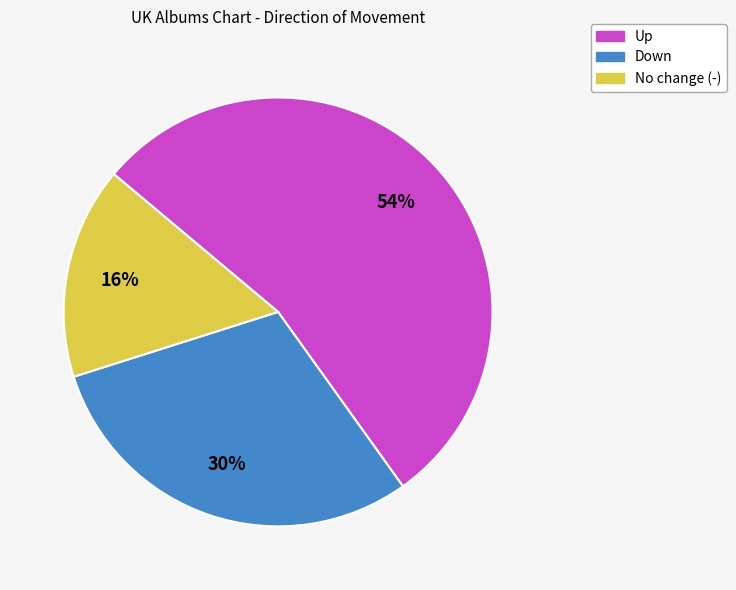

To the nearest percent, what is the average slice percentage?

33%